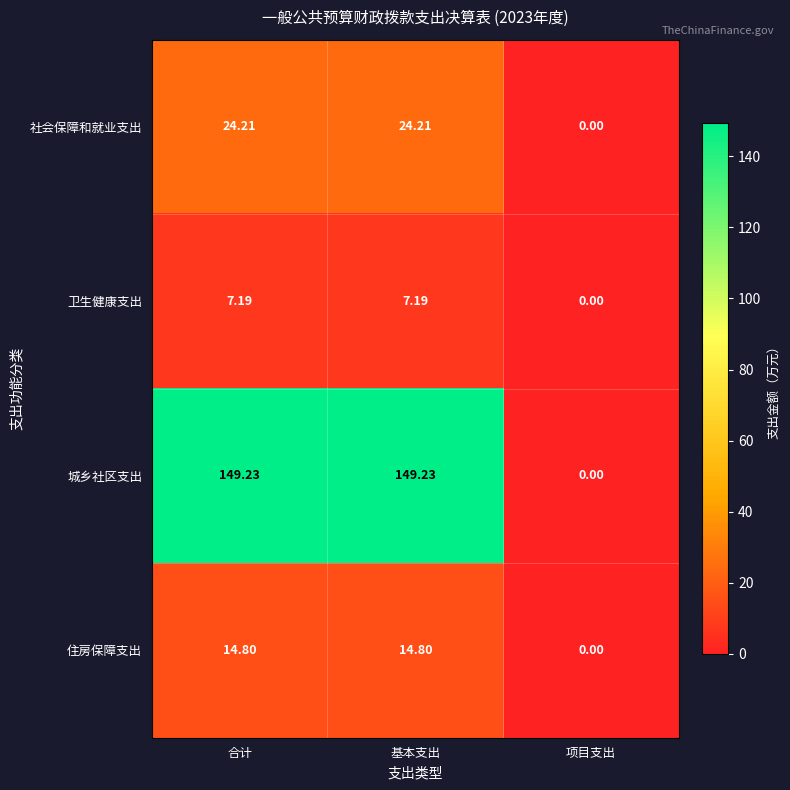

At which label does 城乡社区支出 first exceed 149?

合计